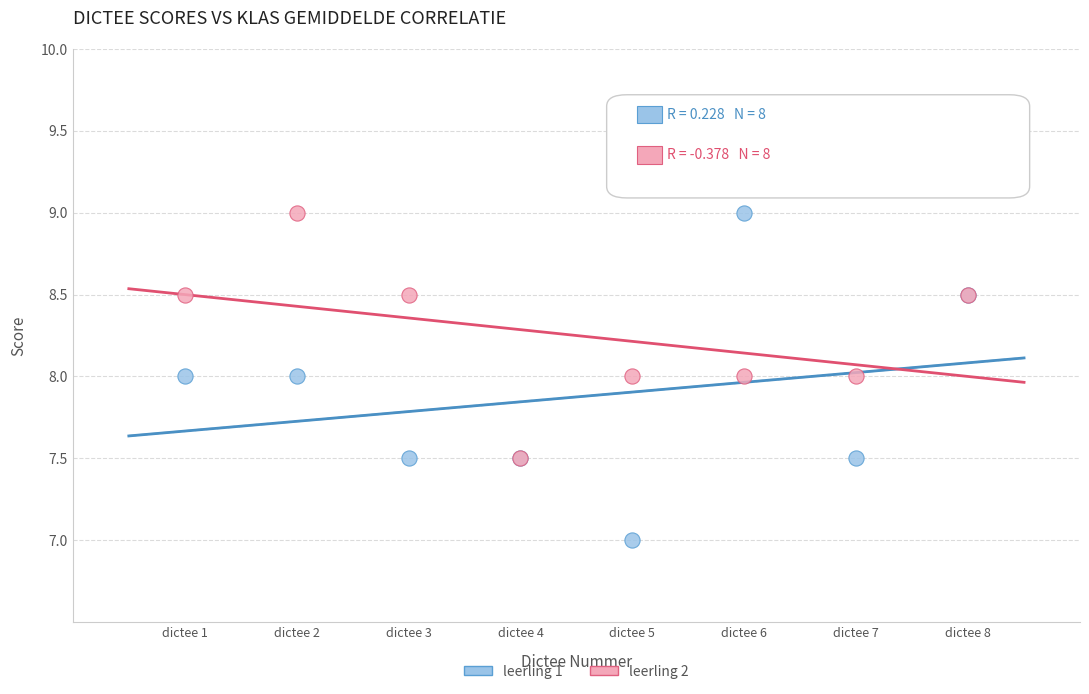

Which series reaches the minimum Y coordinate?

leerling 1